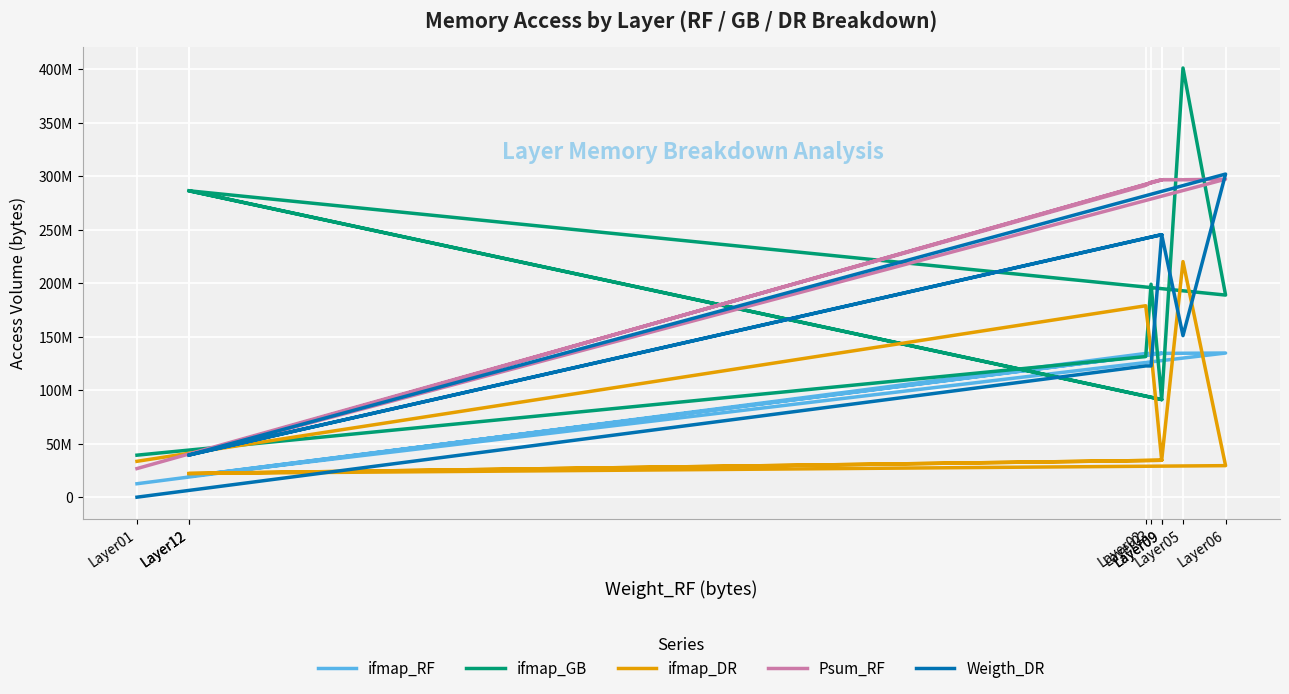

What is the value of the ifmap_DR point at the 7th from the left?

22151168.0